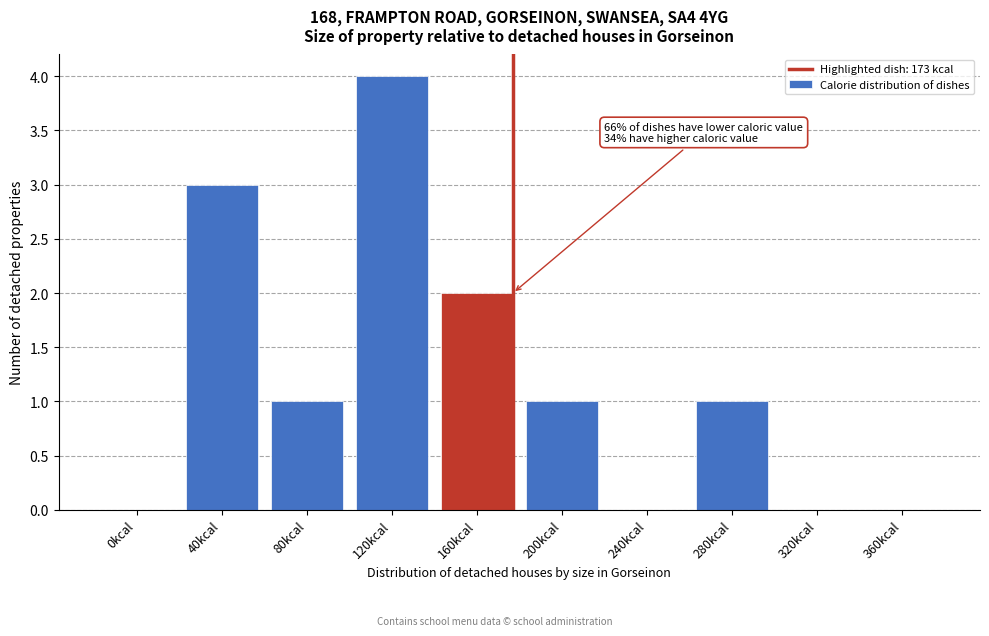

Reading left to right, transcribe all the data shown in this chart.

0kcal=0	40kcal=3	80kcal=1	120kcal=4	160kcal=2	200kcal=1	240kcal=0	280kcal=1	320kcal=0	360kcal=0